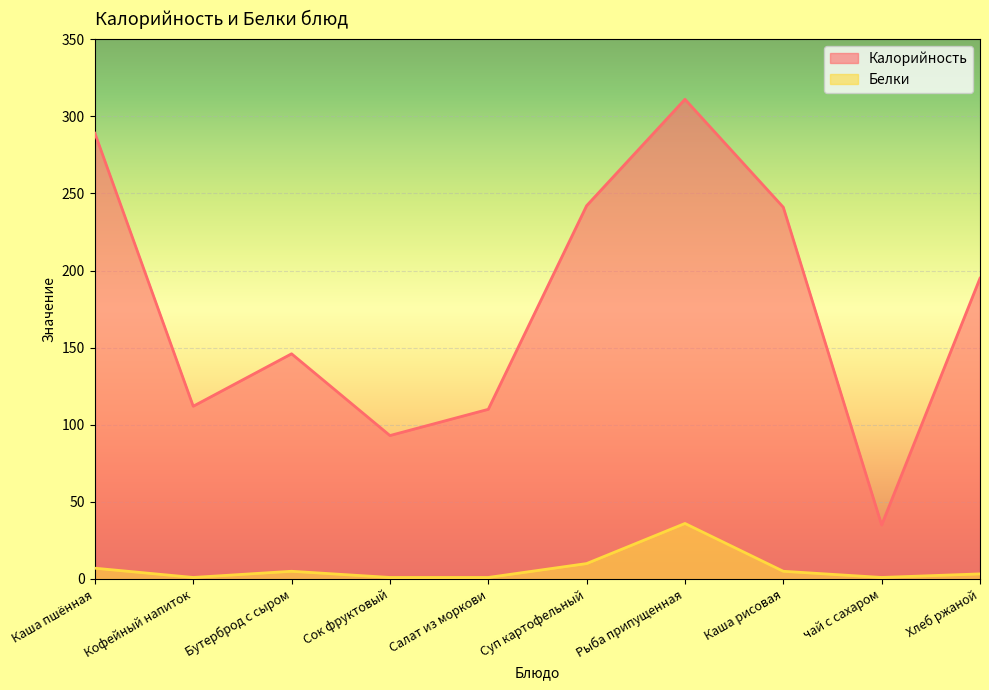

List the labels in order of Белки value, largest first.

Рыба припущенная, Суп картофельный, Каша пшённая, Бутерброд с сыром, Каша рисовая, Хлеб ржаной, Кофейный напиток, Сок фруктовый, Салат из моркови, чай с сахаром